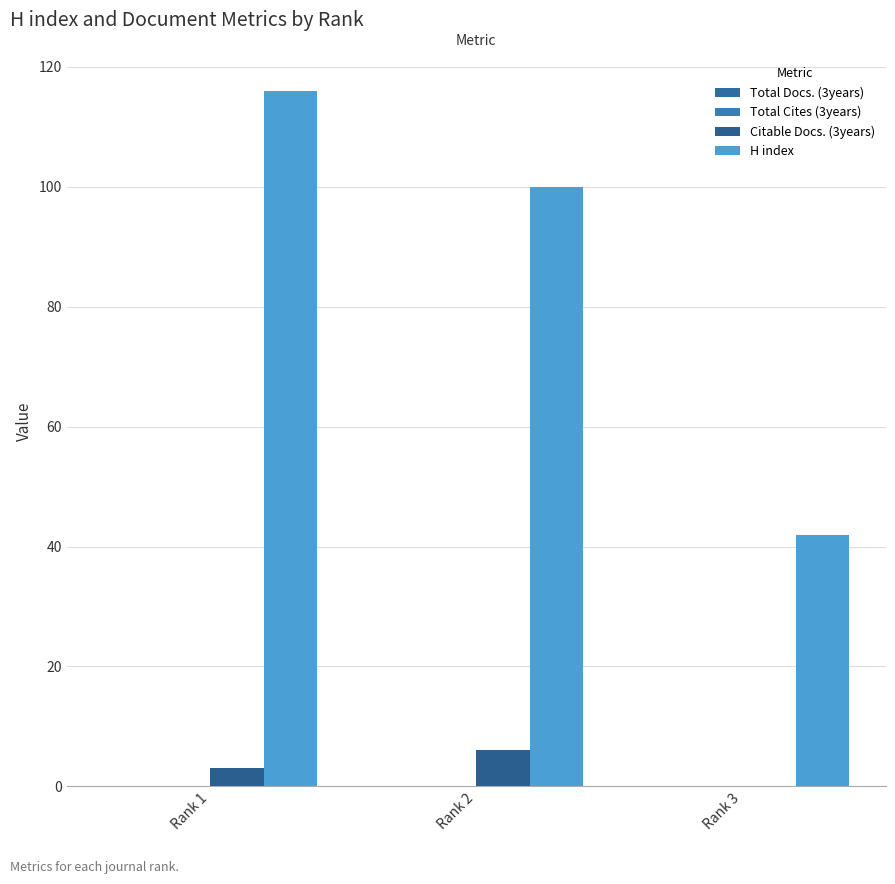

At how many categories does at least one series exceed 79?

2